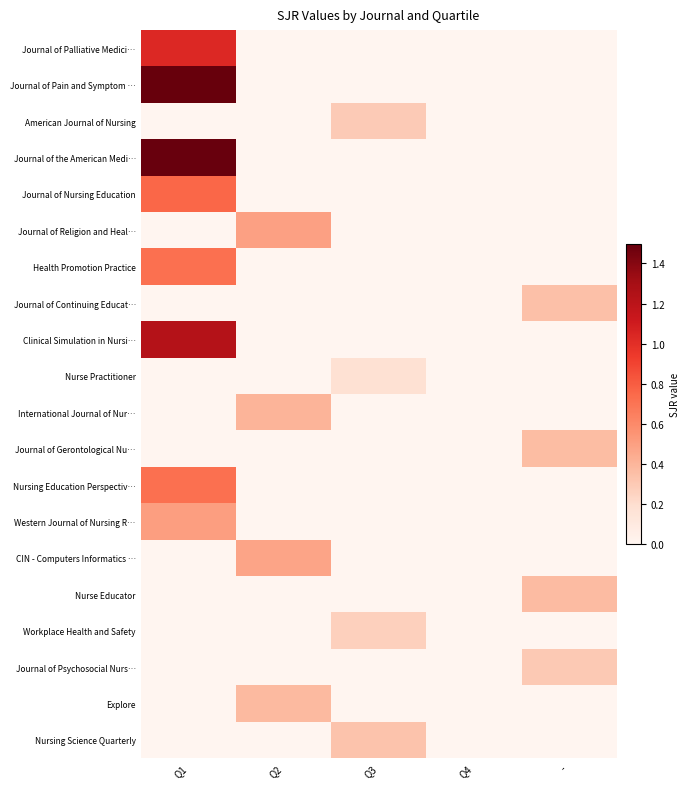

Reading left to right, extract all data points from this chart.

Journal of Palliative Medici…: Q1=1.0	Q2=0.0	Q3=0.0	Q4=0.0	-=0.0
Journal of Pain and Symptom …: Q1=1.5	Q2=0.0	Q3=0.0	Q4=0.0	-=0.0
American Journal of Nursing: Q1=0.0	Q2=0.0	Q3=0.3	Q4=0.0	-=0.0
Journal of the American Medi…: Q1=1.5	Q2=0.0	Q3=0.0	Q4=0.0	-=0.0
Journal of Nursing Education: Q1=0.8	Q2=0.0	Q3=0.0	Q4=0.0	-=0.0
Journal of Religion and Heal…: Q1=0.0	Q2=0.5	Q3=0.0	Q4=0.0	-=0.0
Health Promotion Practice: Q1=0.7	Q2=0.0	Q3=0.0	Q4=0.0	-=0.0
Journal of Continuing Educat…: Q1=0.0	Q2=0.0	Q3=0.0	Q4=0.0	-=0.3
Clinical Simulation in Nursi…: Q1=1.2	Q2=0.0	Q3=0.0	Q4=0.0	-=0.0
Nurse Practitioner: Q1=0.0	Q2=0.0	Q3=0.2	Q4=0.0	-=0.0
International Journal of Nur…: Q1=0.0	Q2=0.4	Q3=0.0	Q4=0.0	-=0.0
Journal of Gerontological Nu…: Q1=0.0	Q2=0.0	Q3=0.0	Q4=0.0	-=0.4
Nursing Education Perspectiv…: Q1=0.7	Q2=0.0	Q3=0.0	Q4=0.0	-=0.0
Western Journal of Nursing R…: Q1=0.5	Q2=0.0	Q3=0.0	Q4=0.0	-=0.0
CIN - Computers Informatics …: Q1=0.0	Q2=0.5	Q3=0.0	Q4=0.0	-=0.0
Nurse Educator: Q1=0.0	Q2=0.0	Q3=0.0	Q4=0.0	-=0.4
Workplace Health and Safety: Q1=0.0	Q2=0.0	Q3=0.3	Q4=0.0	-=0.0
Journal of Psychosocial Nurs…: Q1=0.0	Q2=0.0	Q3=0.0	Q4=0.0	-=0.3
Explore: Q1=0.0	Q2=0.4	Q3=0.0	Q4=0.0	-=0.0
Nursing Science Quarterly: Q1=0.0	Q2=0.0	Q3=0.3	Q4=0.0	-=0.0